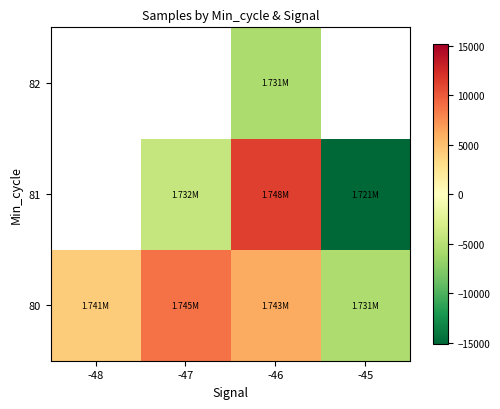

At how many categories does at least one series exceed -13440?

4